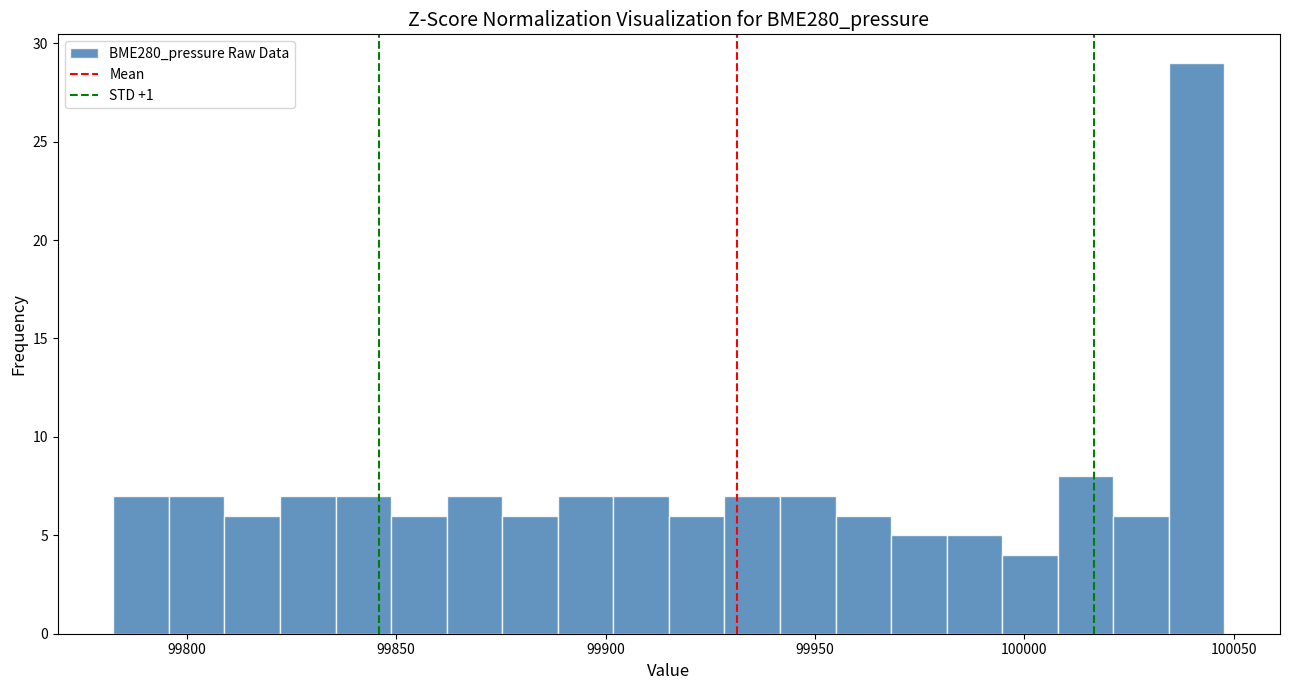

Around what value on the x-axis is the tallest bar? Give the approximate position of its centre, as read against the axis.

100040